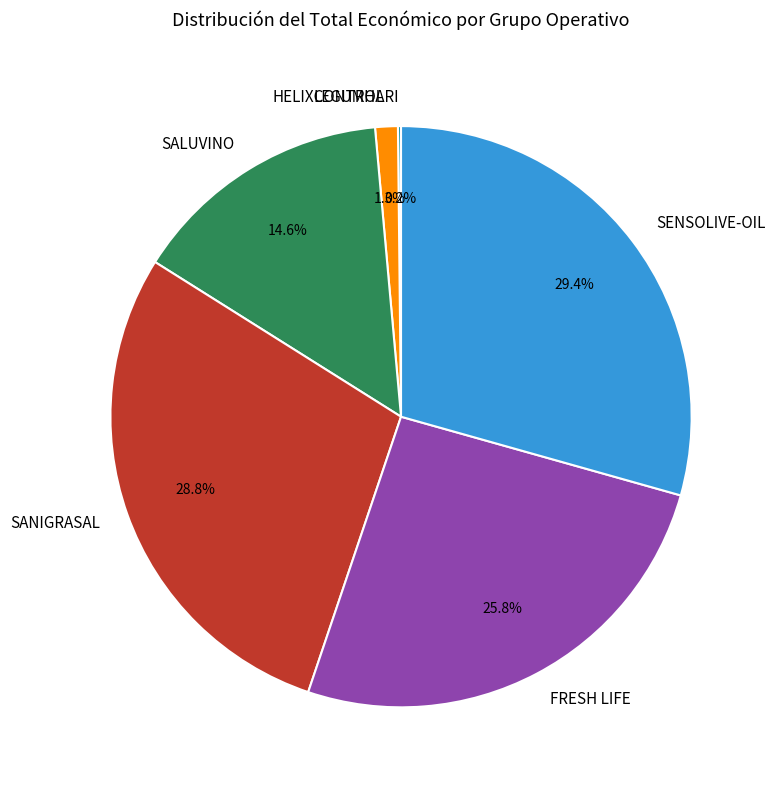

What is the total percentage of SALUVINO and SANIGRASAL?

43.4%